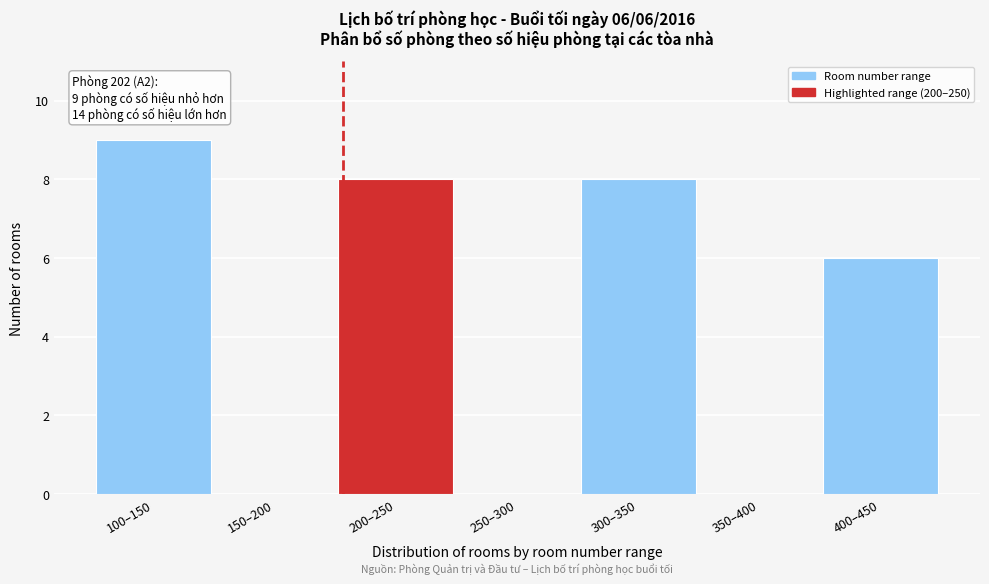

Reading left to right, list all the values displayed in this chart.

100–150=9	150–200=0	200–250=8	250–300=0	300–350=8	350–400=0	400–450=6